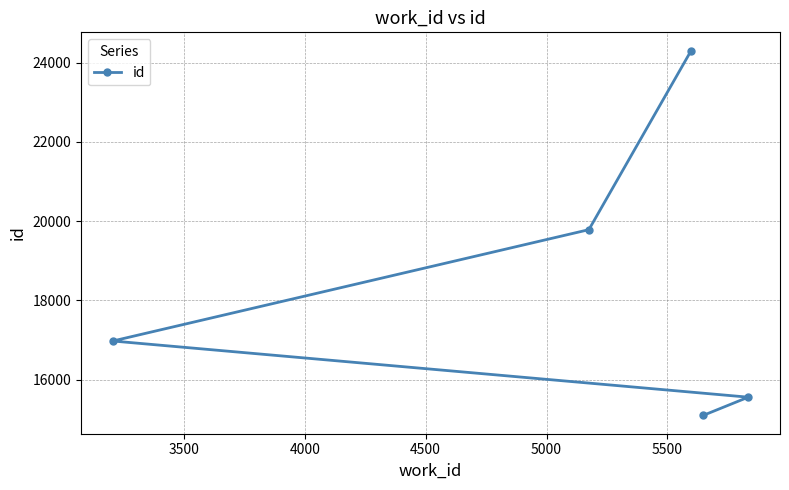

How many lines are shown in the chart?

1